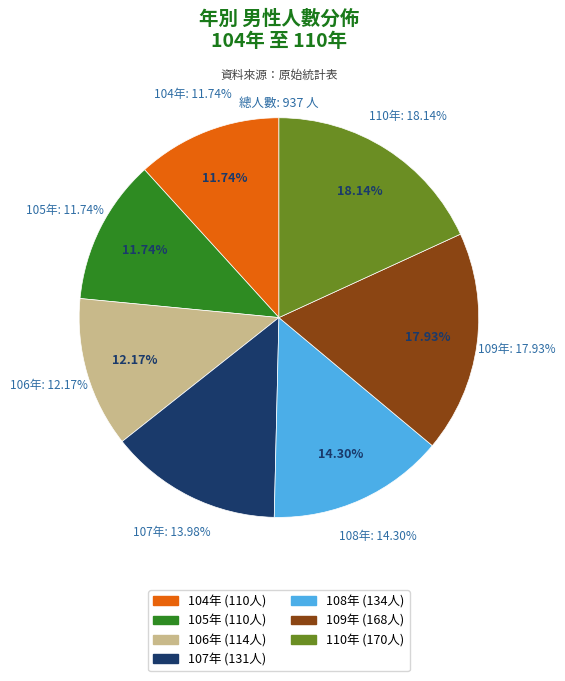

To the nearest percent, what is the difference between the largest and smallest slice percentages?

6%